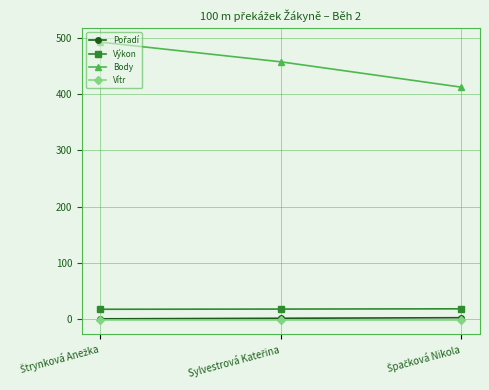

At how many categories does at least one series exceed 383?

3